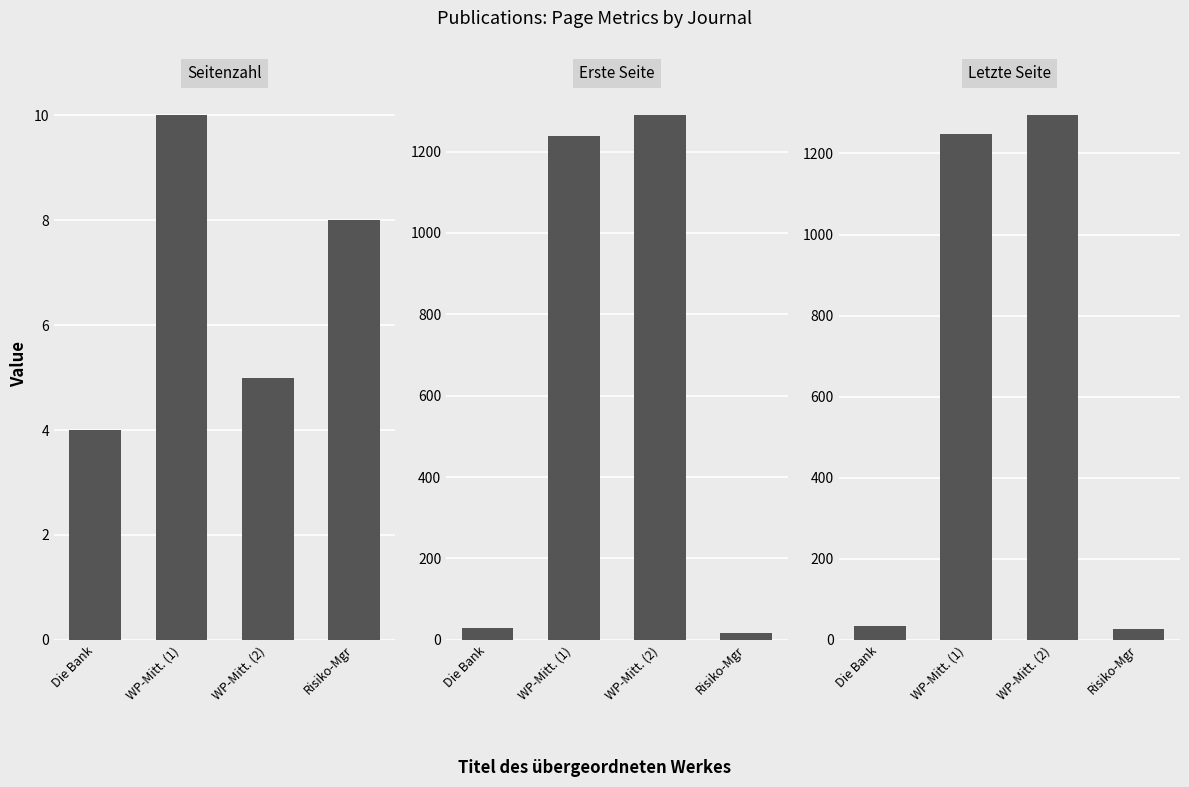

What value does the Seitenzahl series have at WP-Mitt. (1)?

10